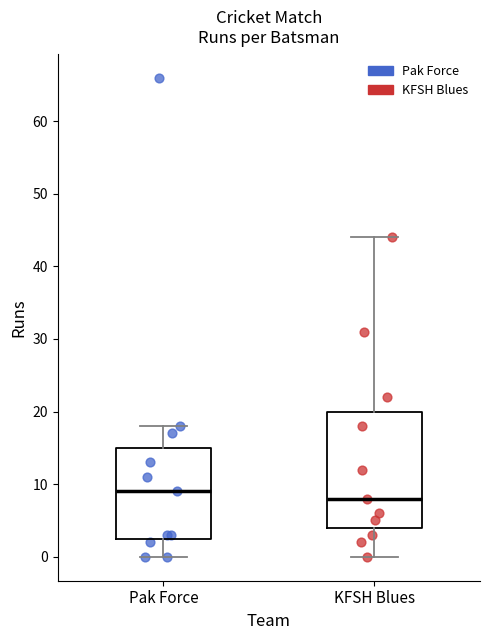

Reading left to right, transcribe this box plot: for each box, give where its median line is, the range the box spans, and where its two whiskers end, as read against the y-axis. The values are not printed on the chart, so give them approximately, as read against the axis.

Pak Force: median 9, box 3 to 15, whiskers 0 to 18
KFSH Blues: median 8, box 4 to 20, whiskers 0 to 44